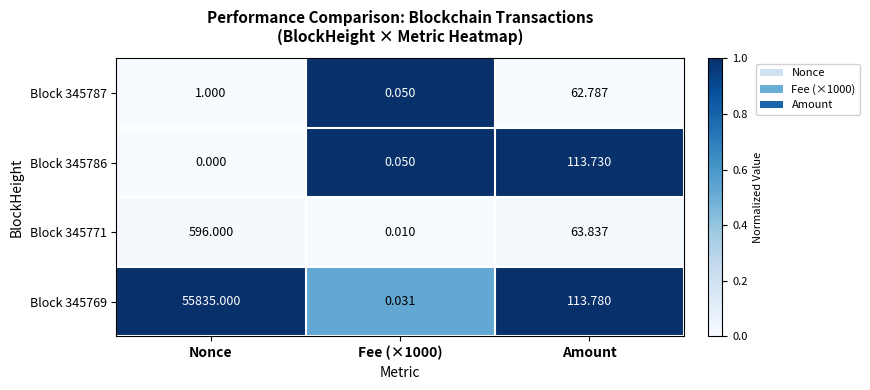

How many distinct data groups are displayed?

4